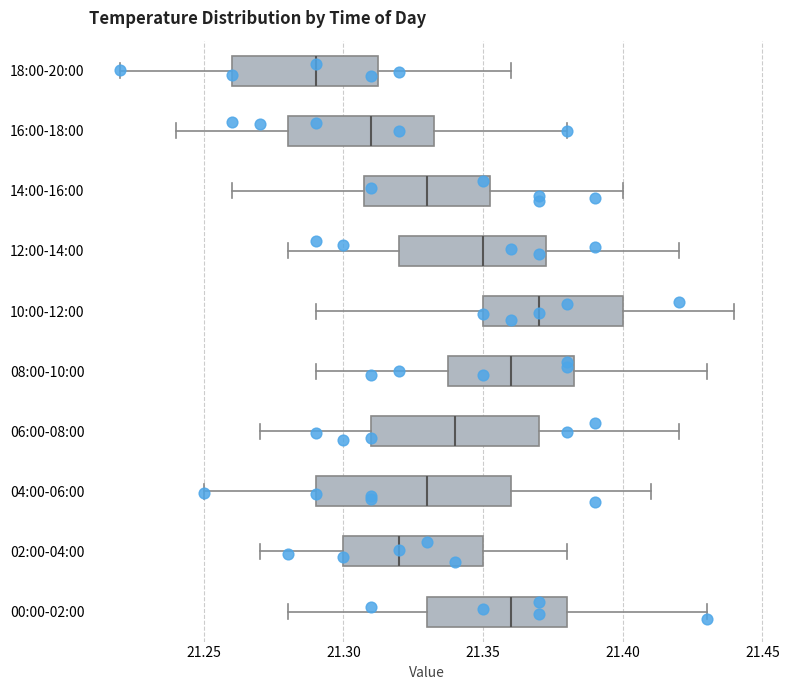

Where is the right edge of the box for 12:00-14:00 on the x-axis? The values are not printed on the chart, so give them approximately, as read against the axis.

21.375